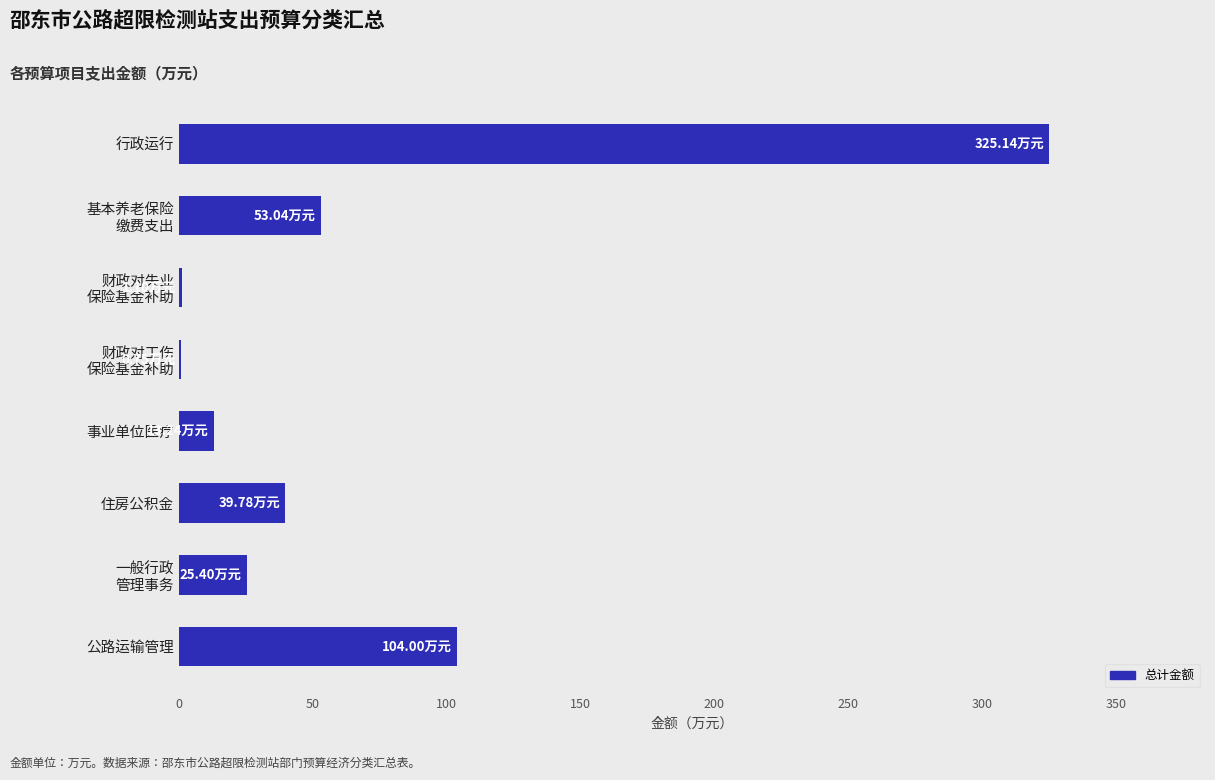

At which label is the value closest to 162?

公路运输管理